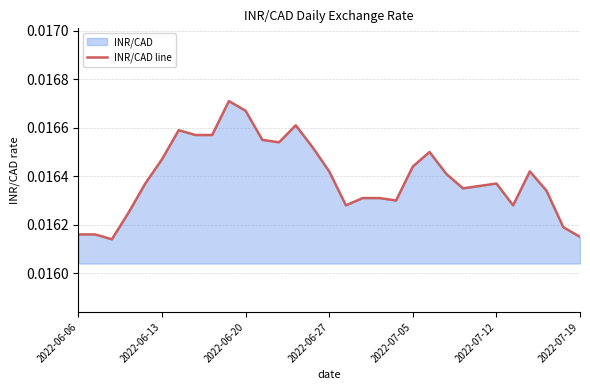

True or false: the data has more than 1 interior local peaks.

True